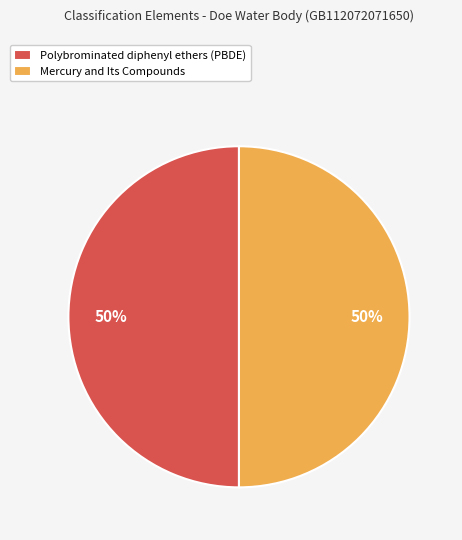

What percentage is the Mercury and Its Compounds slice, to the nearest percent?

50%